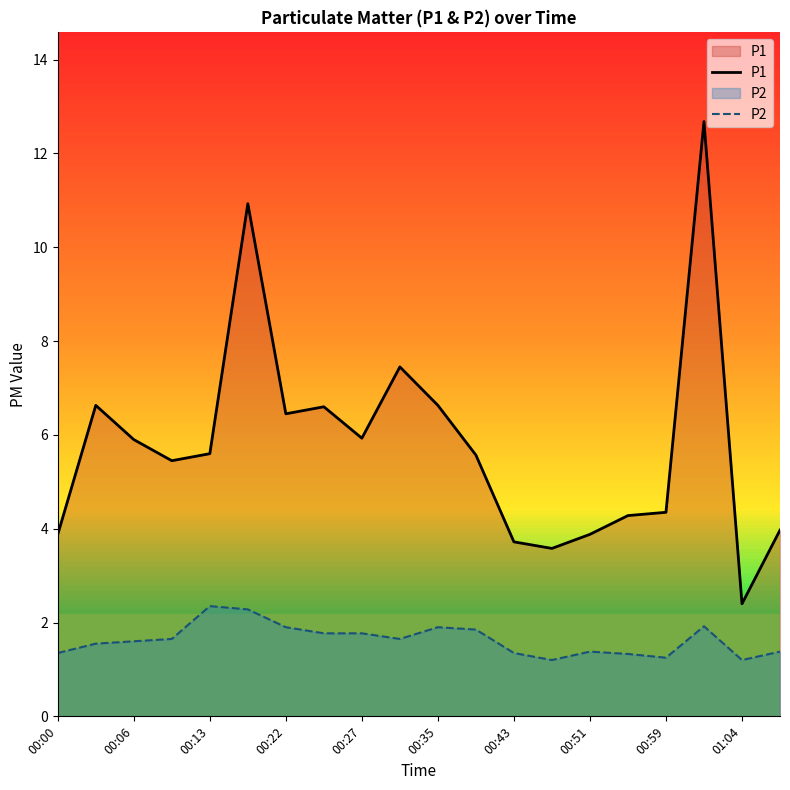

What is the maximum value shown in the chart?

12.7